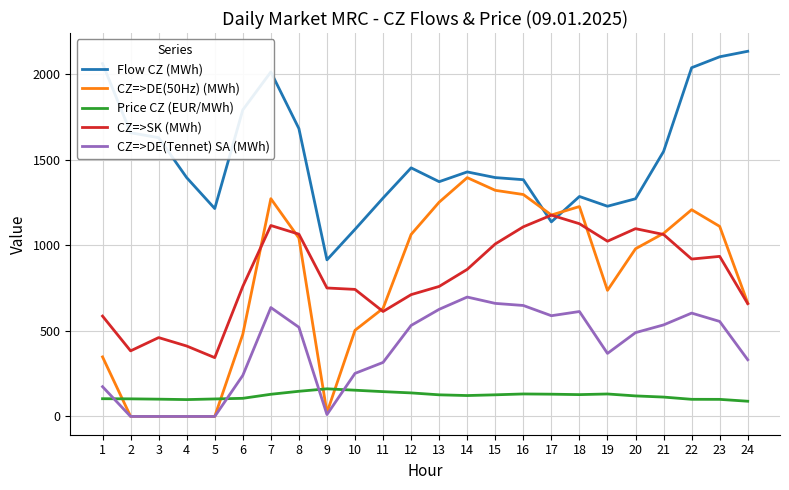

True or false: CZ=>SK (MWh) and Price CZ (EUR/MWh) intersect in this chart.

False